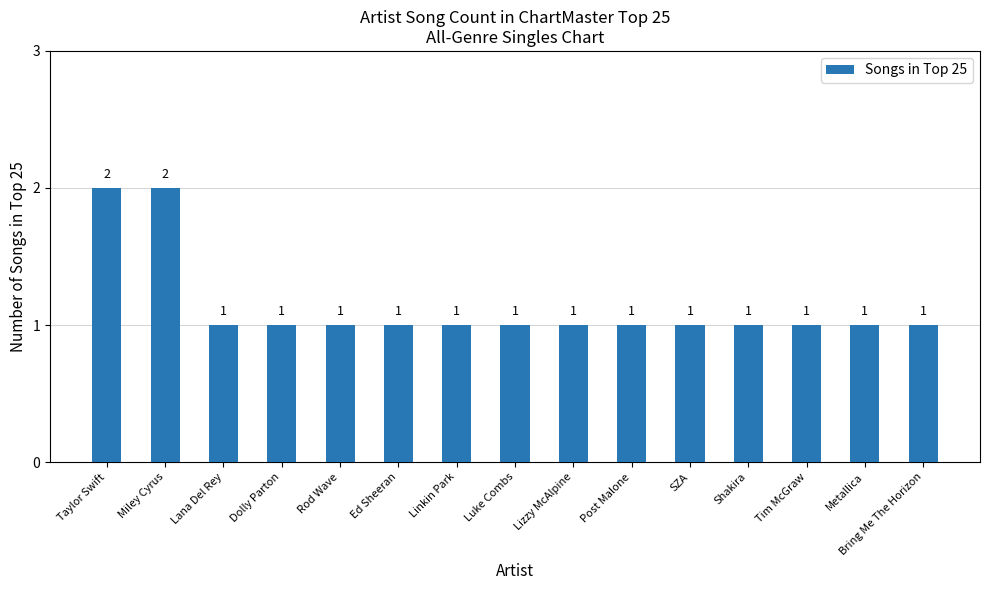

Are the bars horizontal?

No